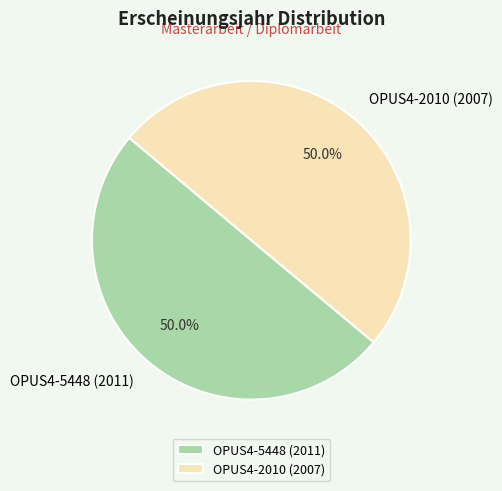

What percentage is the OPUS4-5448 (2011) slice, to the nearest percent?

50%